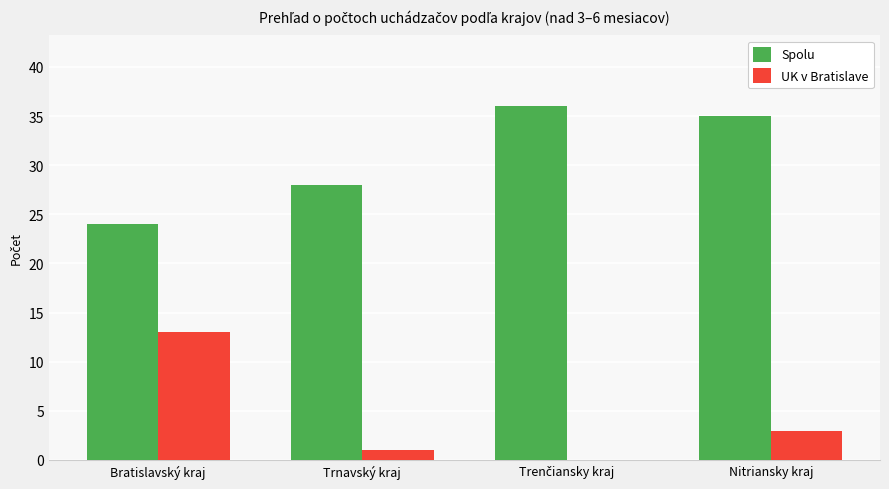

The UK v Bratislave series shows 13 at Bratislavský kraj. True or false?

True